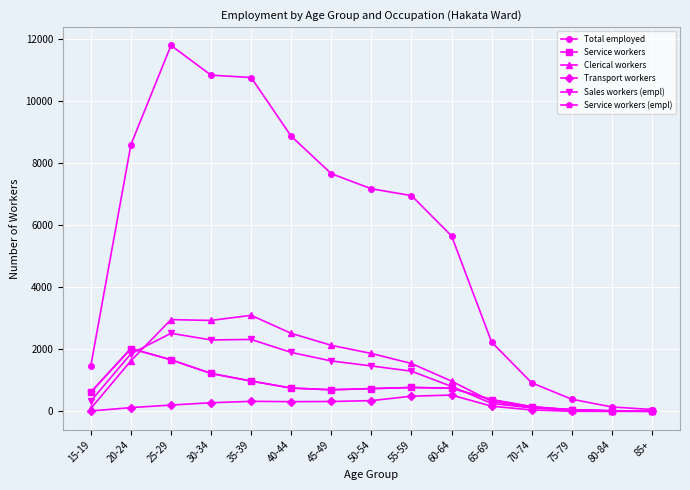

How many intersections are there between Clerical workers and Service workers?

3